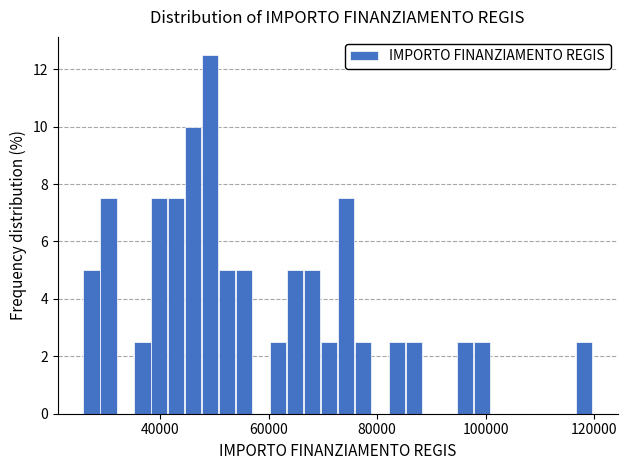

Around what value on the x-axis is the tallest bar? Give the approximate position of its centre, as read against the axis.

50000